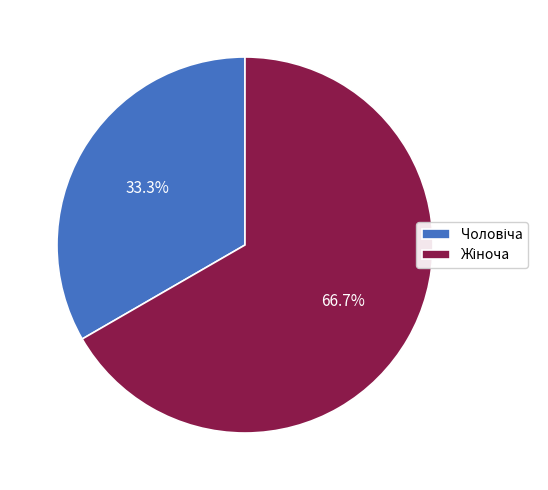

Is there a majority slice in this chart?

Yes